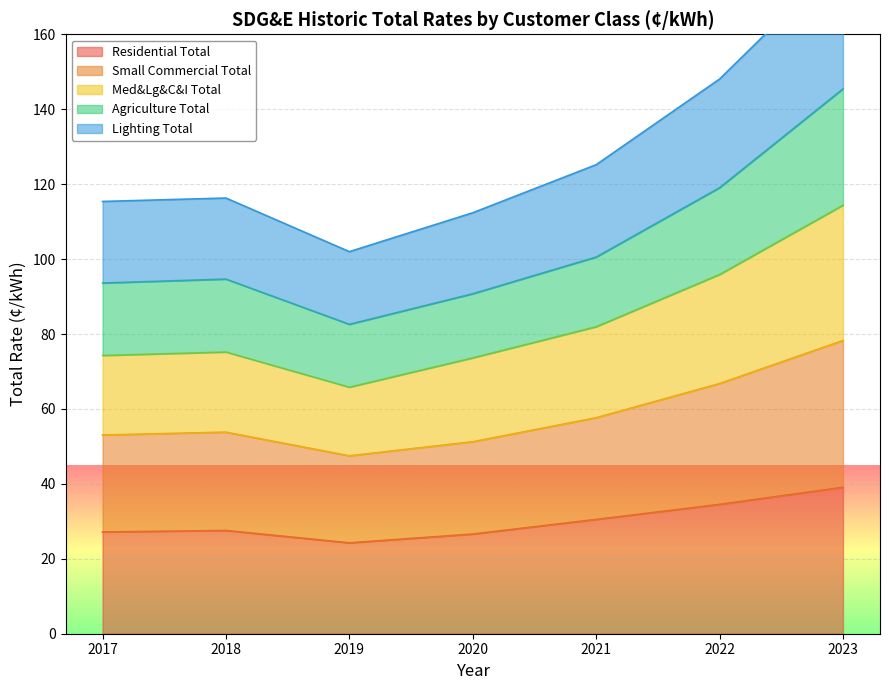

True or false: Residential Total has a value of 27.6 at 2018.

True